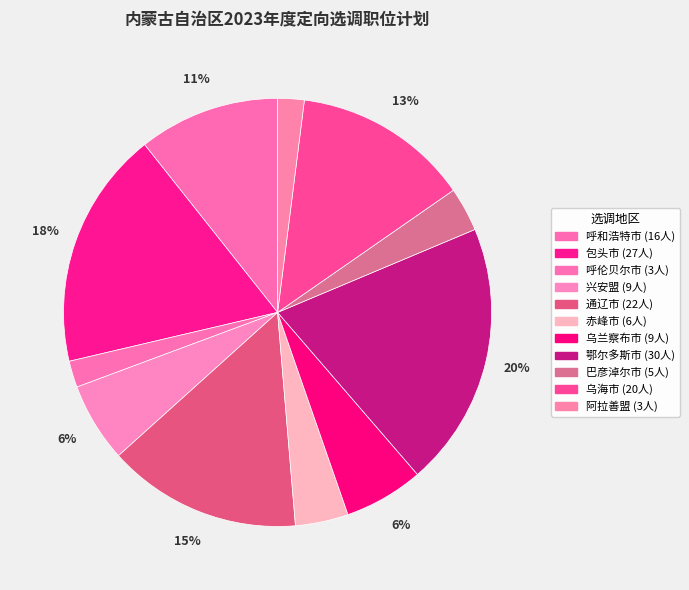

What is the change in value from 赤峰市 to 乌海市?

+14